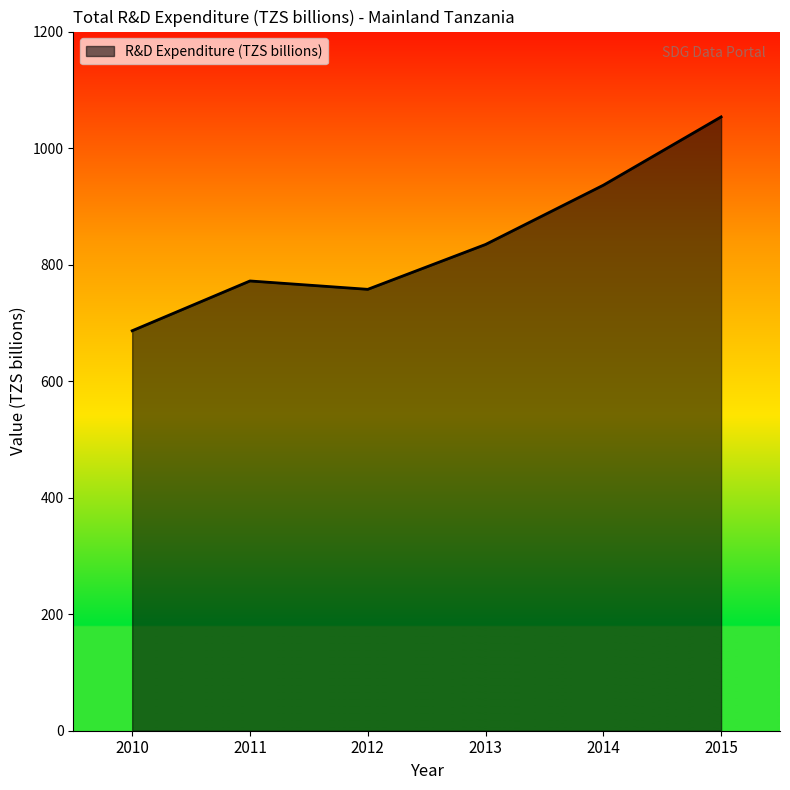

What is the change in value from 2011 to 2014?

+164.4